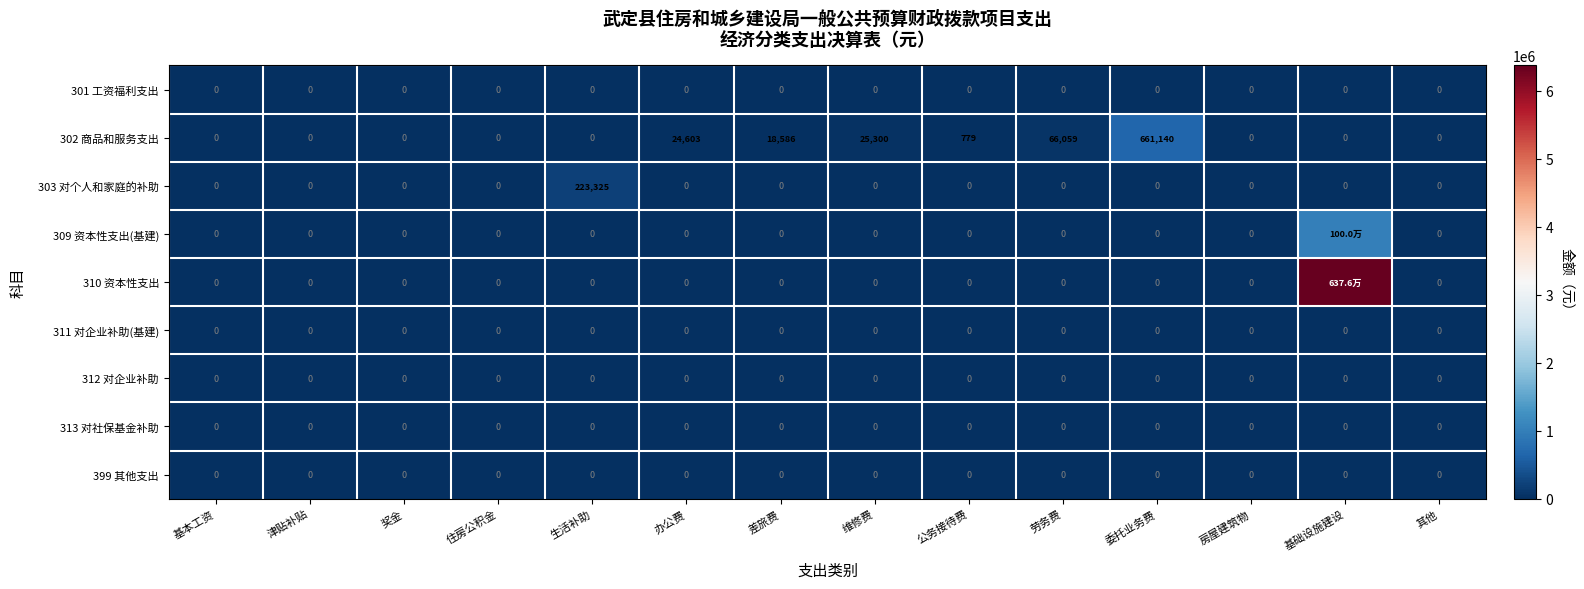

How many data points in 303 对个人和家庭的补助 are above 0?

1